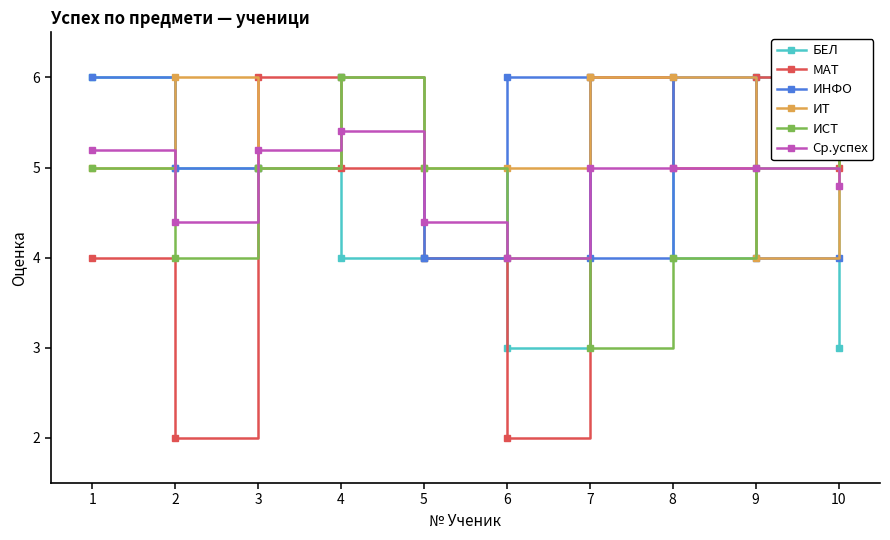

Count the number of categories in the chart.

10